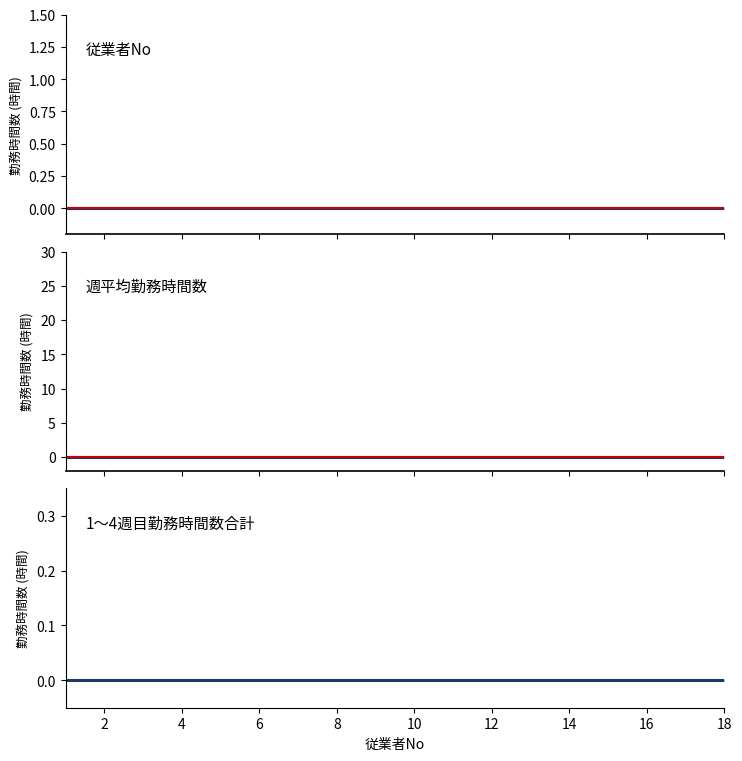

Which category has the highest value in the No series?

18